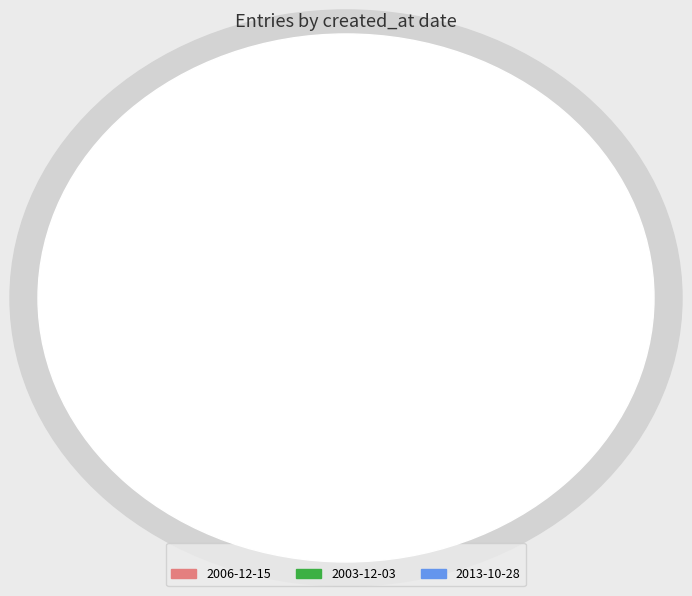

What percentage do 2006-12-15 and 2003-12-03 together represent?

45.6%